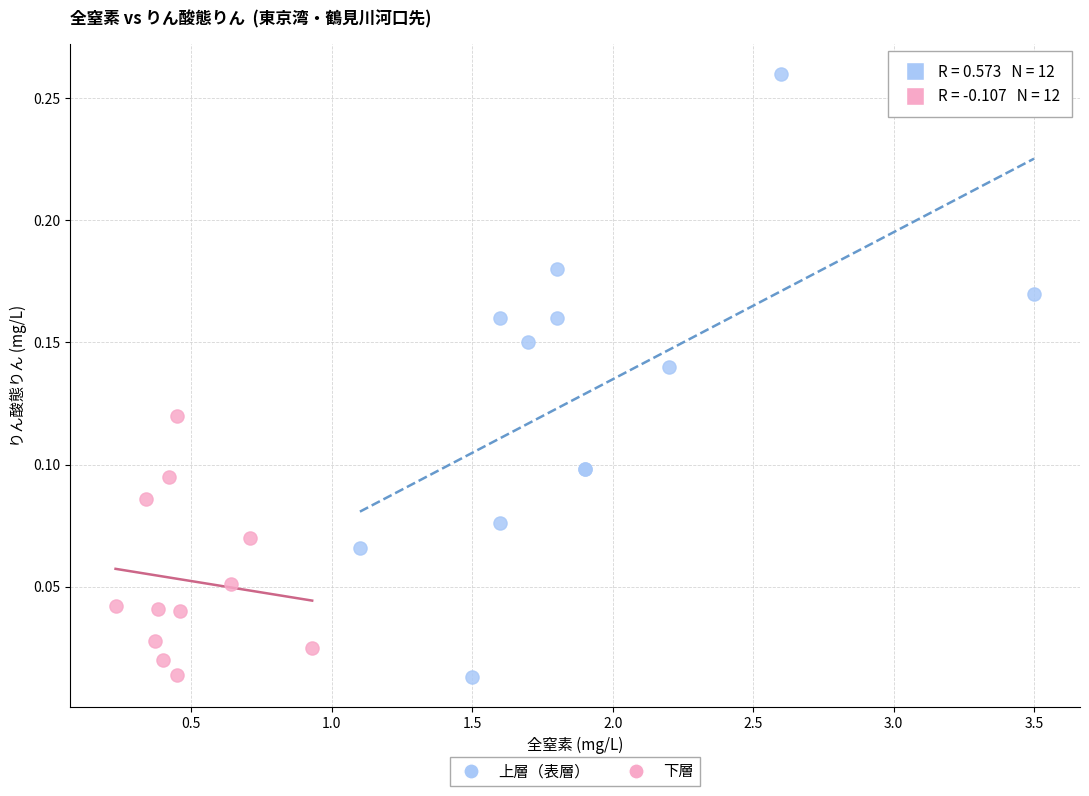

Which series contains the highest Y value?

上層（表層）